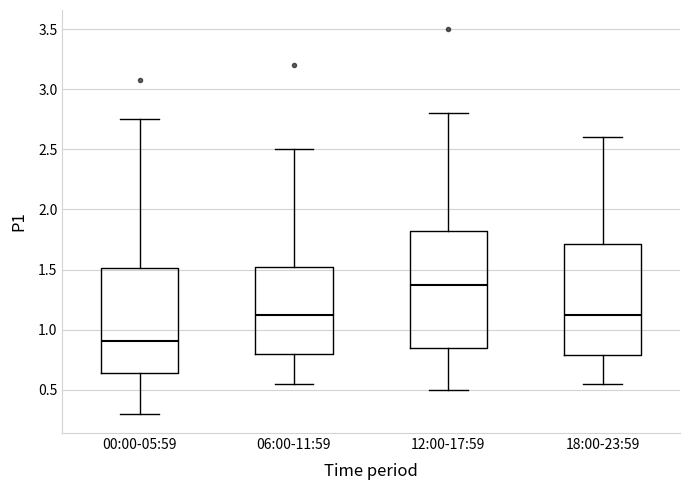

Where does the upper whisker of the box for 18:00-23:59 end on the y-axis? The values are not printed on the chart, so give them approximately, as read against the axis.

2.60